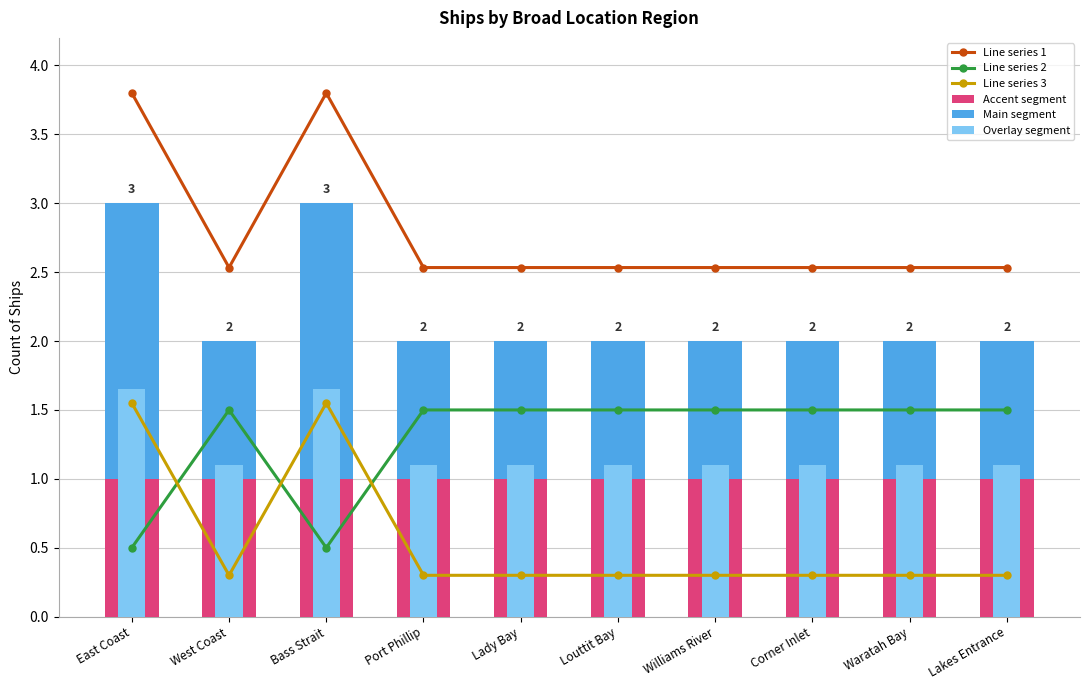

At which category is the sum across all series the highest?

East Coast